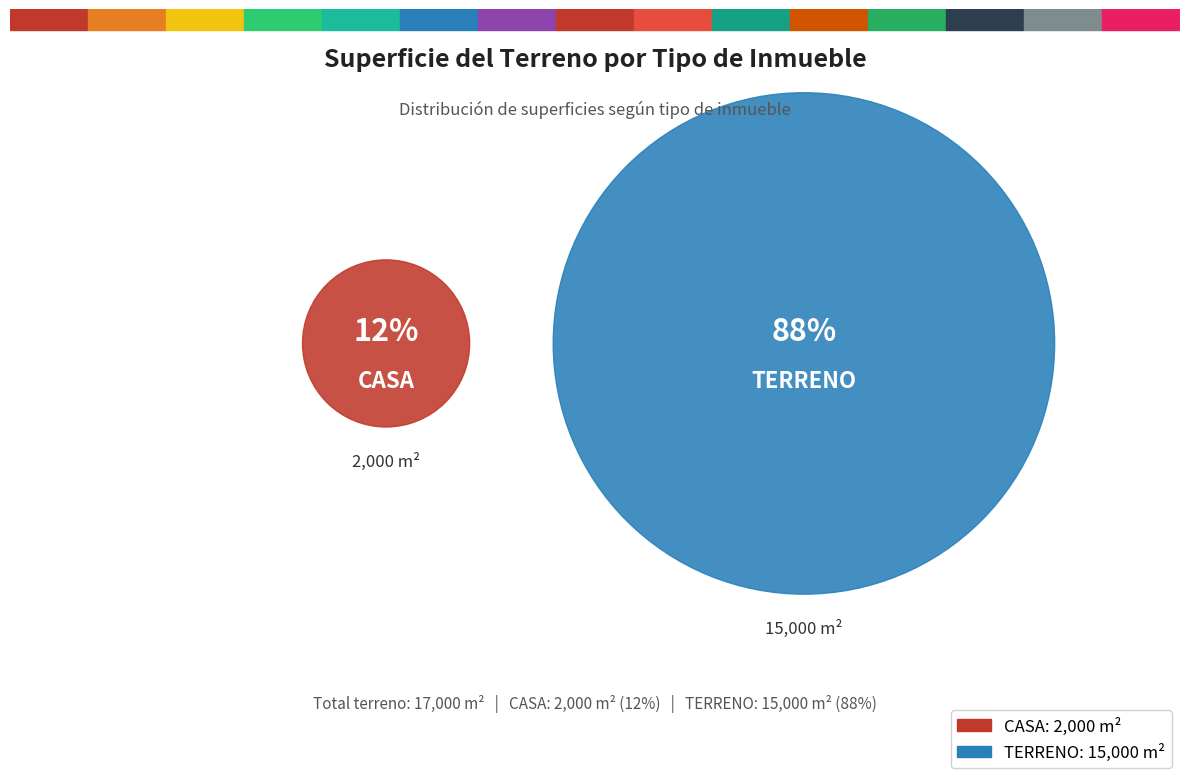

Count the number of slices in the pie.

2